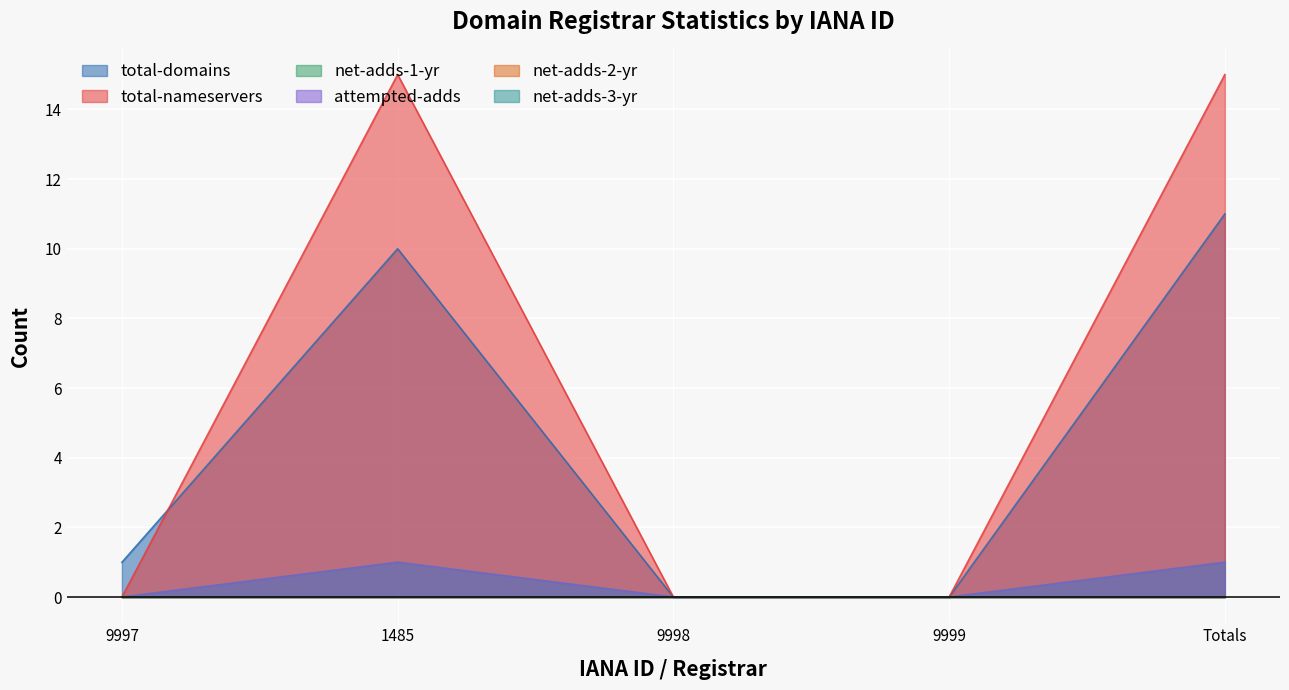

Which series has the widest spread of values?

total-nameservers